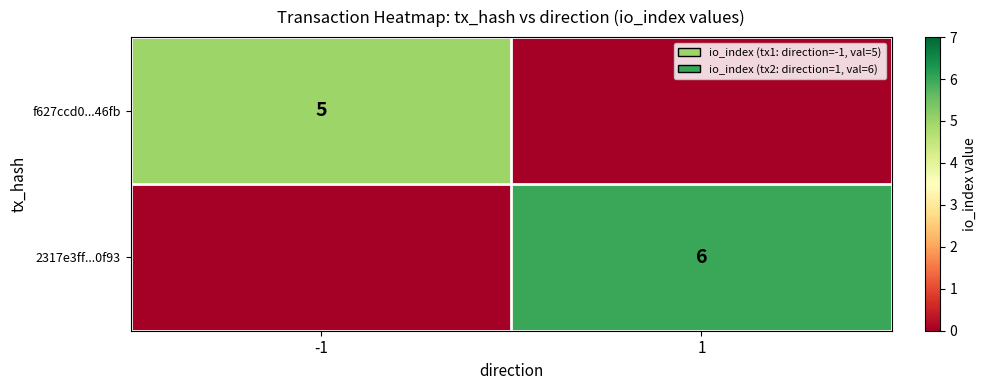

The value of 2317e3ff...0f93 at 1 is 2. True or false?

False